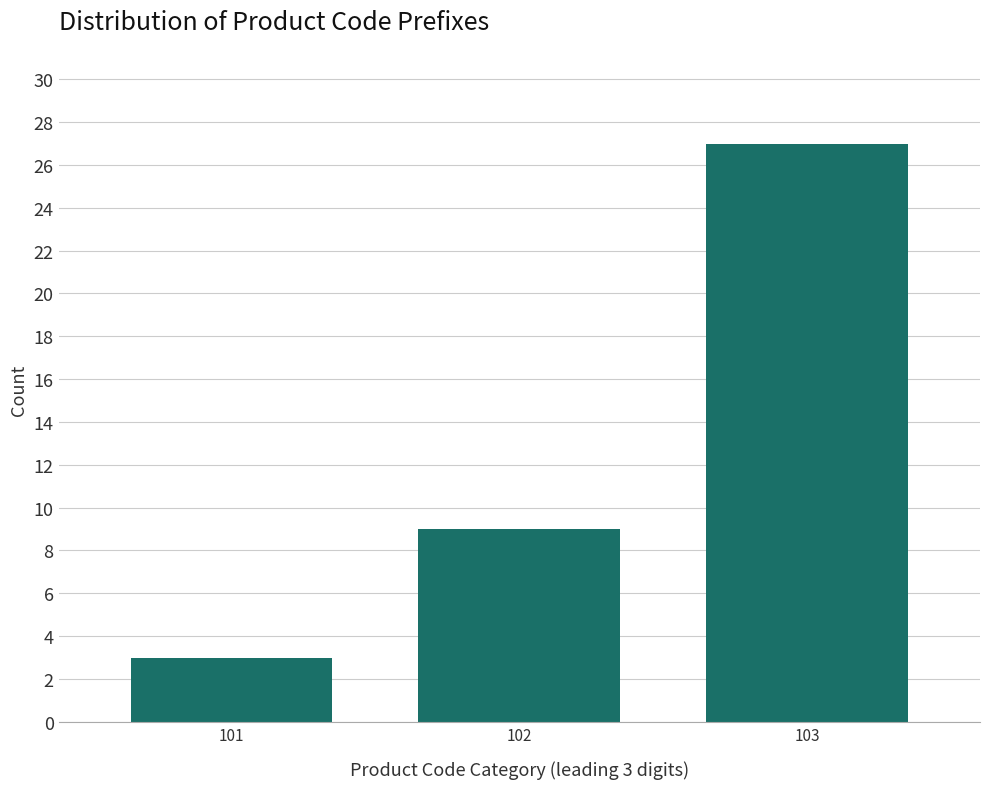

Reading right to left, extract all data points from this chart.

103=27	102=9	101=3